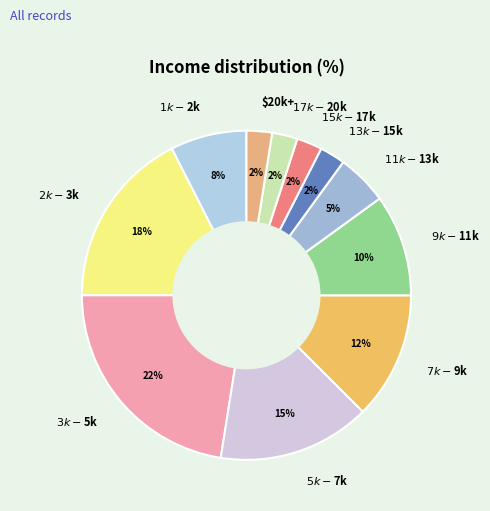

To the nearest percent, what is the average slice percentage?

9%